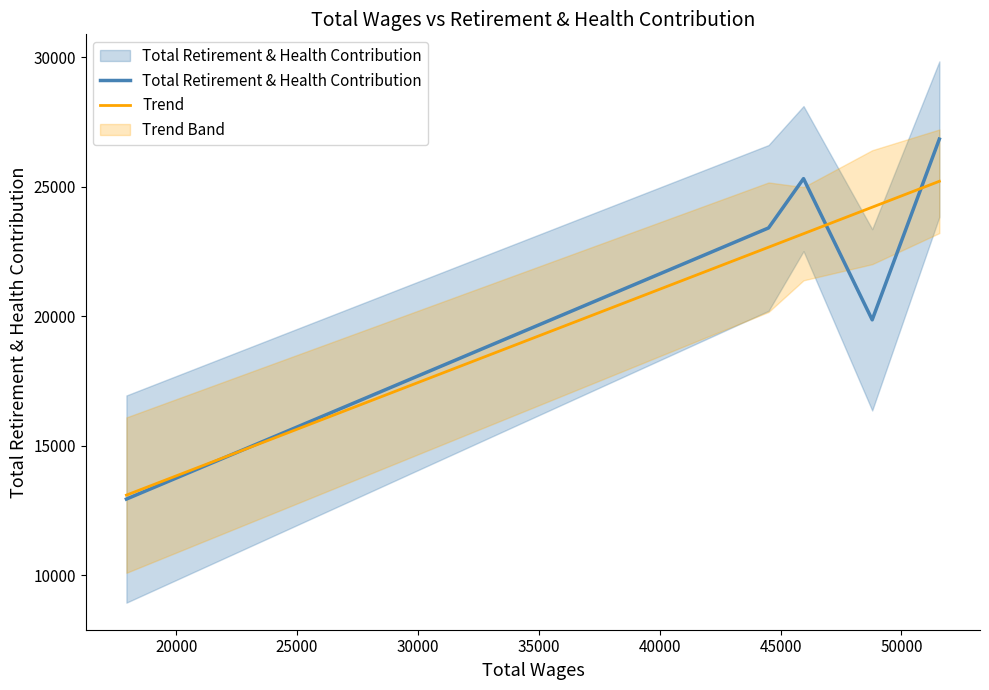

What is the maximum value shown in the chart?

26833.0